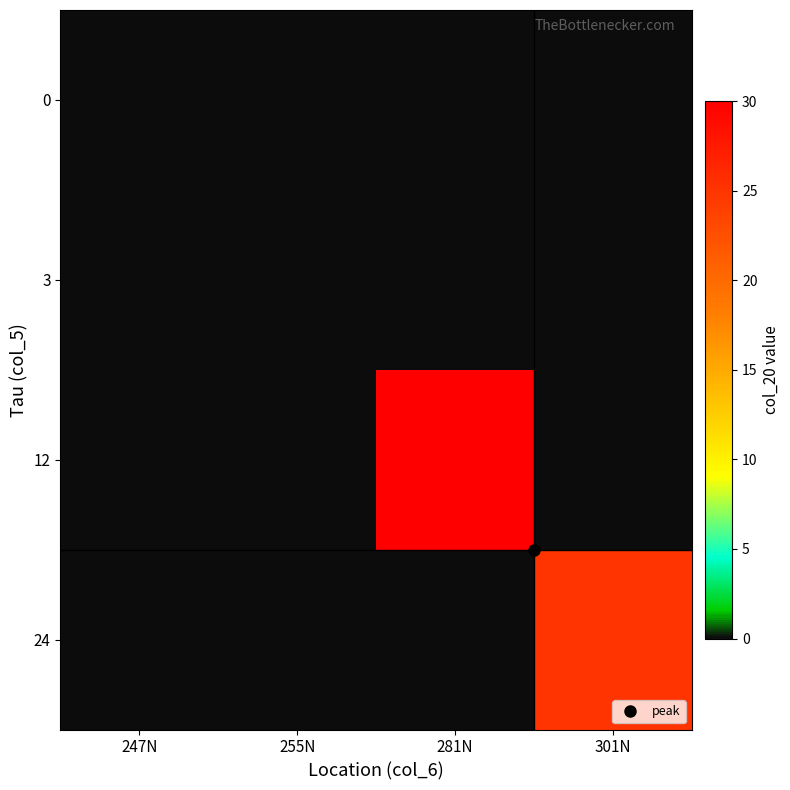

At which category is the sum across all series the highest?

281N